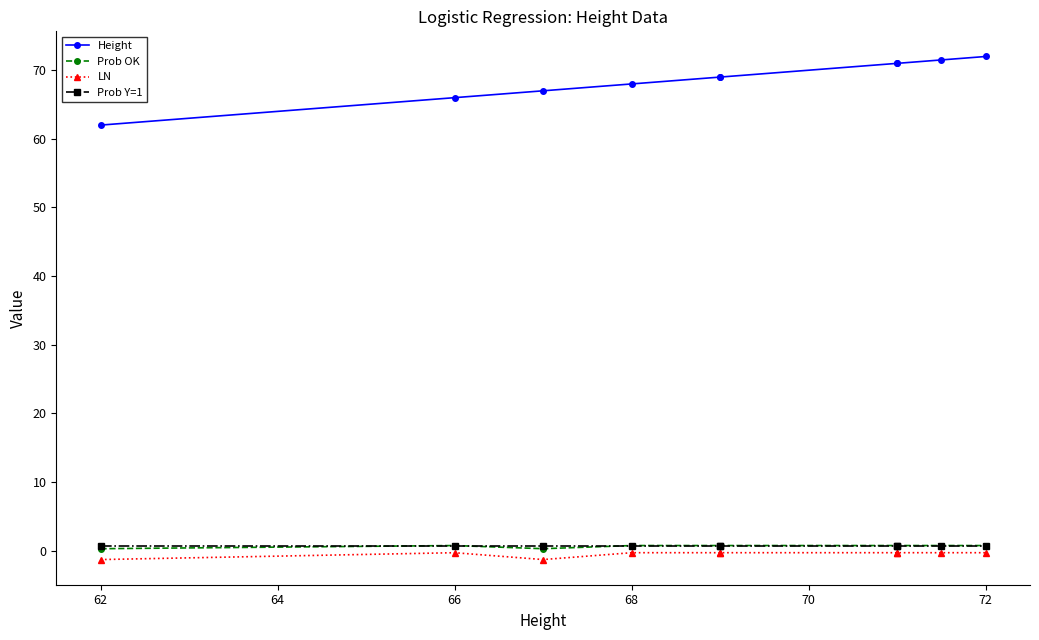

True or false: Prob Y=1 has a value of 0.7 at 66.

True